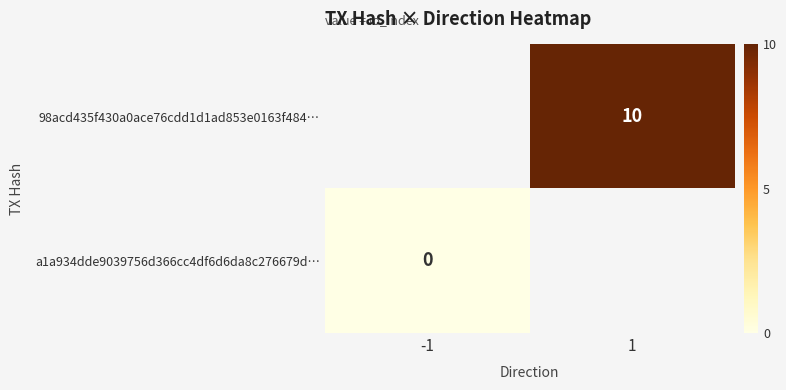

What is the greatest value displayed?

10.0